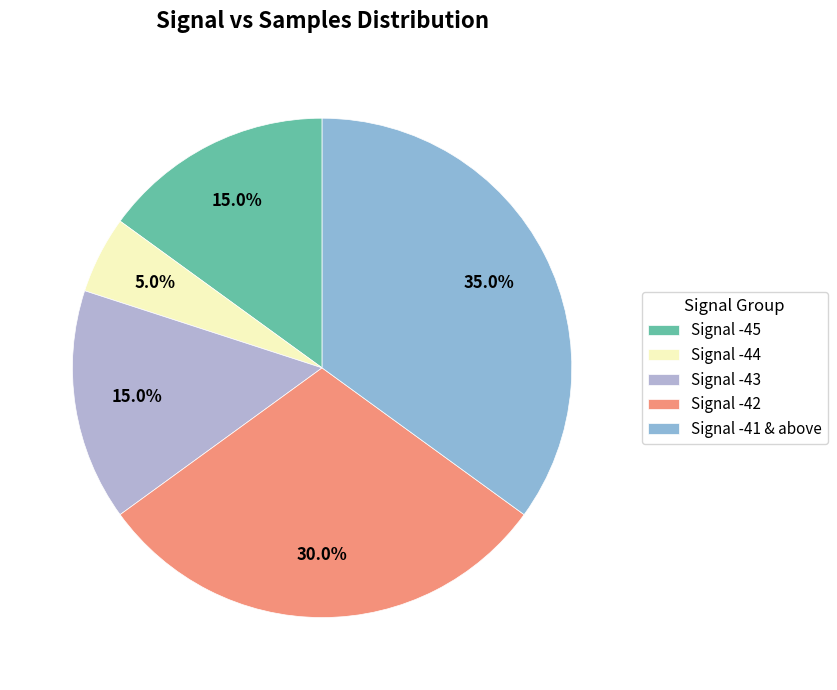

Is there a majority slice in this chart?

No